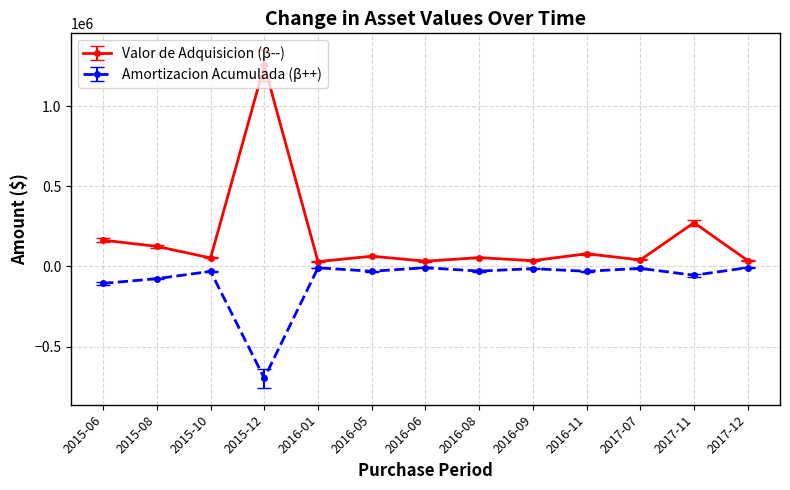

True or false: Valor de Adquisicion (β--) has more than 0 interior local peaks.

True